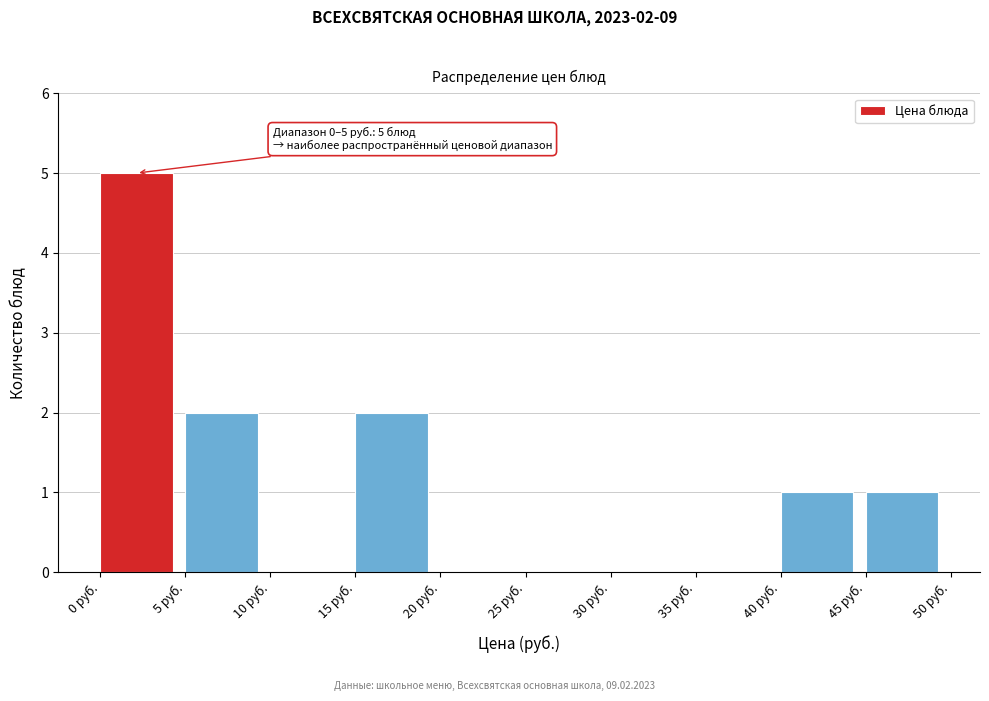

Which range on the x-axis has the tallest bar?

0 to 5